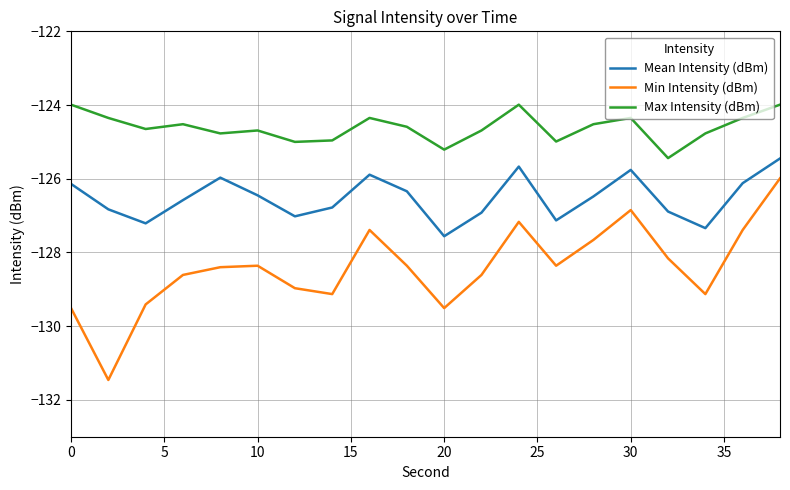

Which series has the widest spread of values?

Min Intensity (dBm)